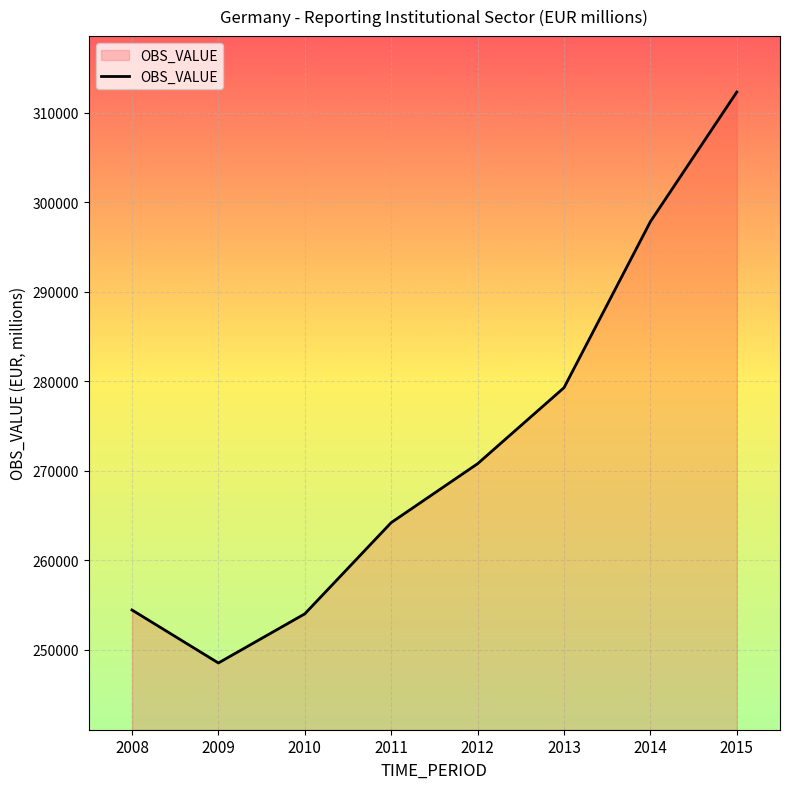

Read the value at 2015, to the nearest 100.

312300